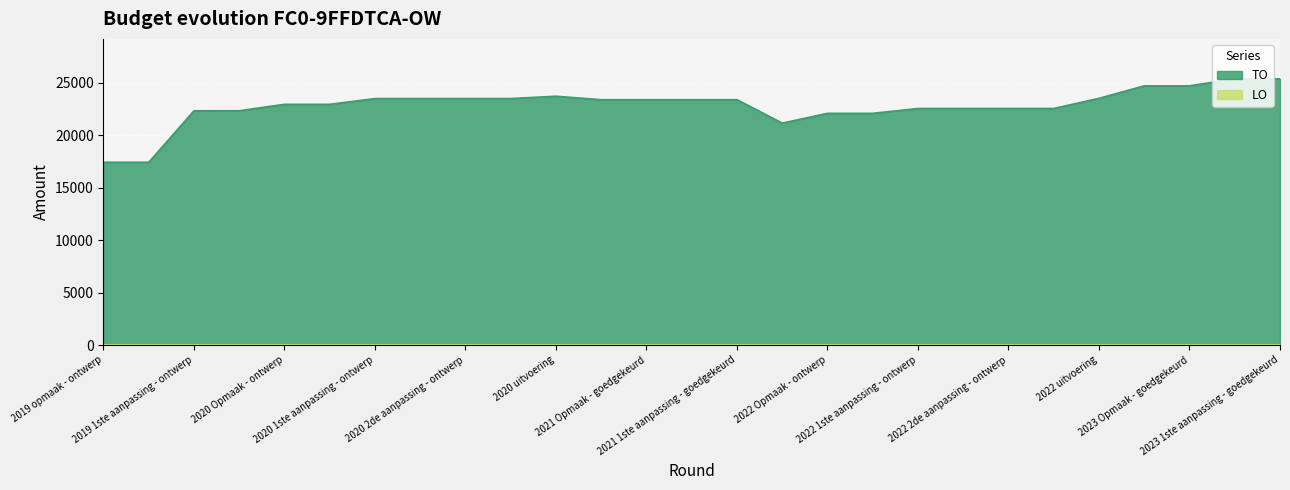

How many points are lower than both their immediate neighbors (excluding endpoints)?

1